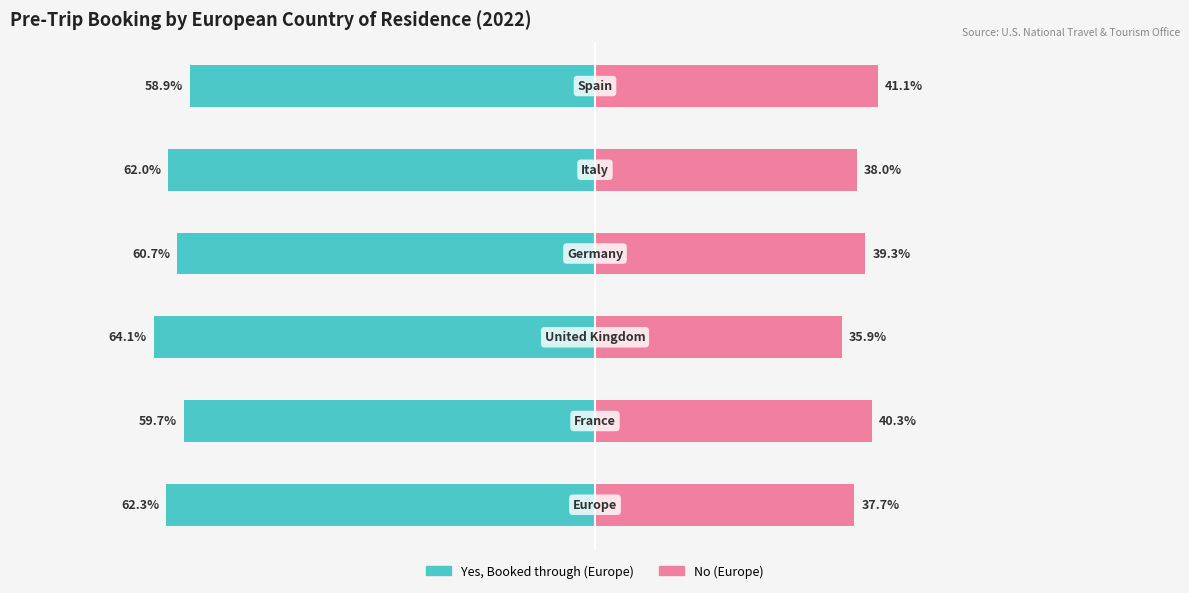

At which category is the sum across all series the highest?

5